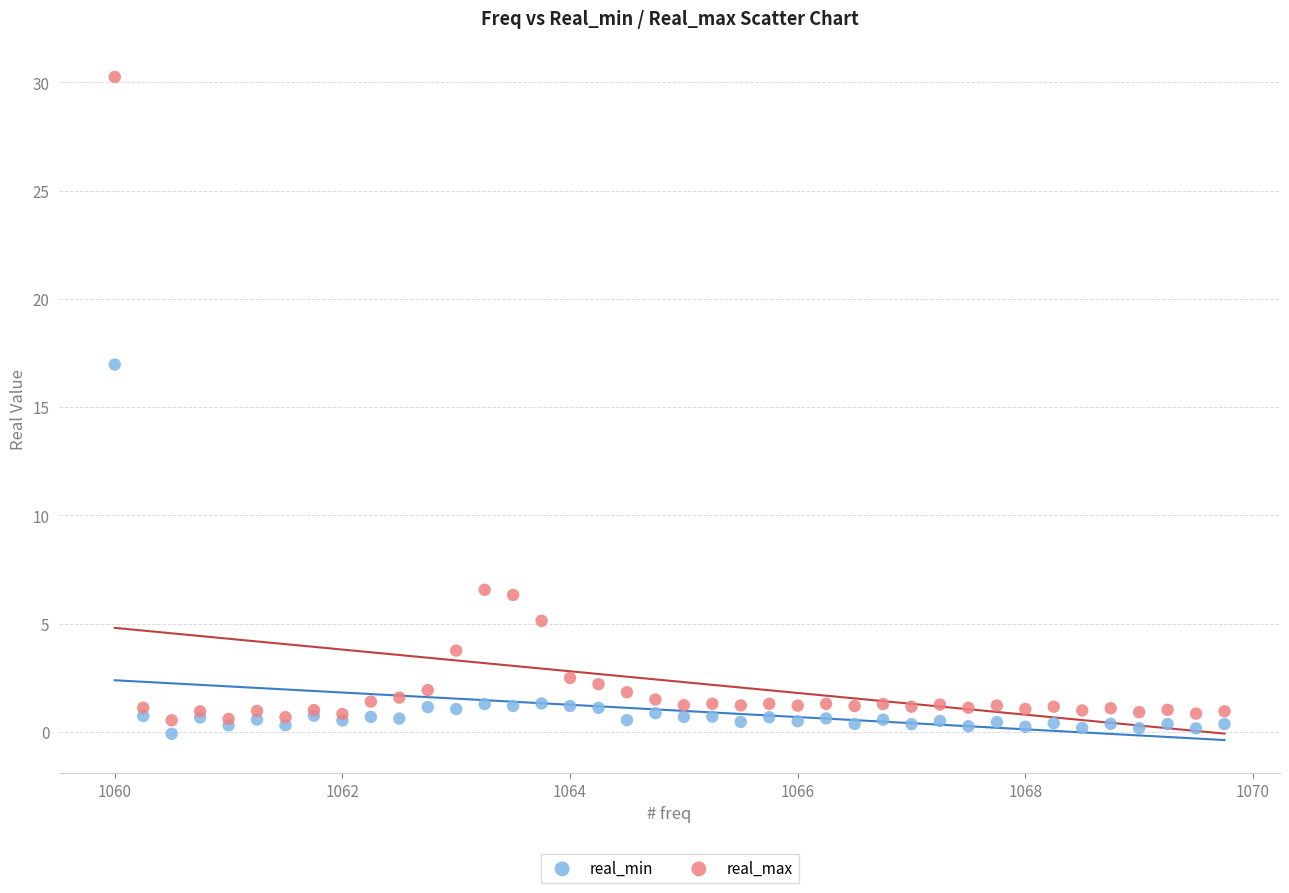

Which series reaches the minimum Y coordinate?

real_min